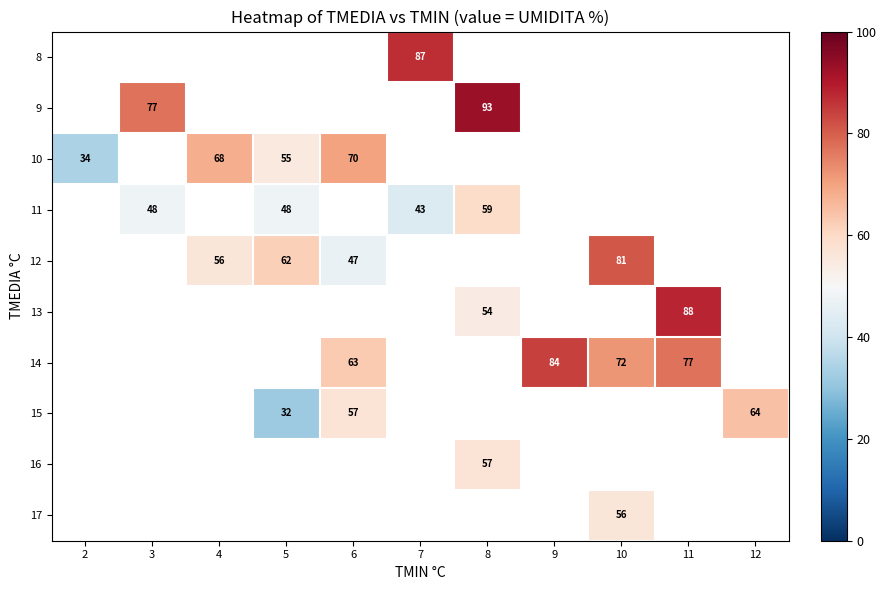

How many series are shown in this chart?

10